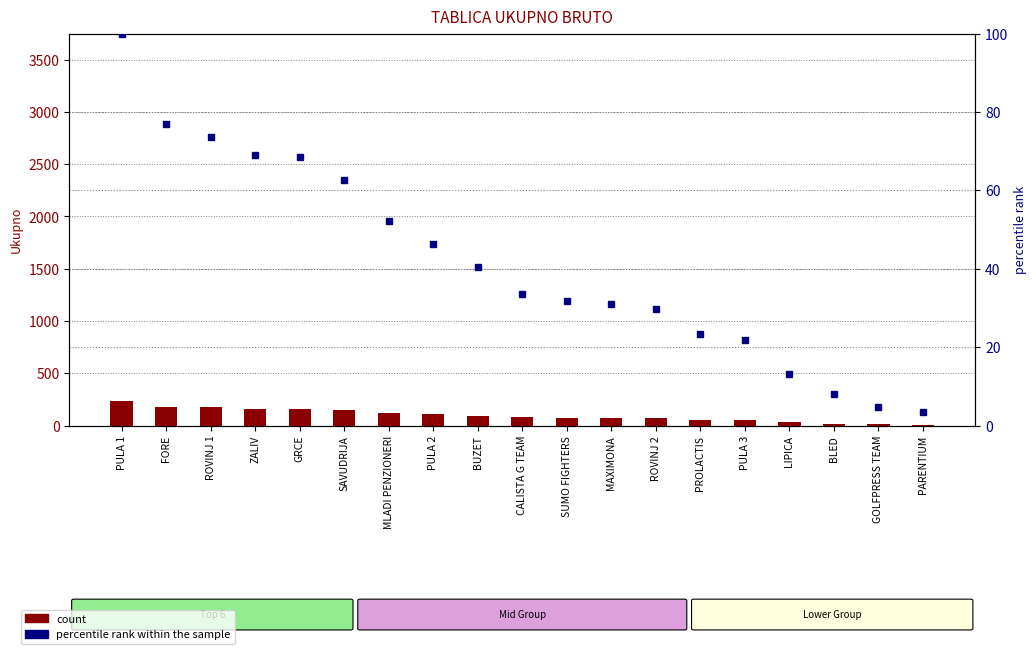

Which label corresponds to the smallest value in the chart?

PARENTIUM